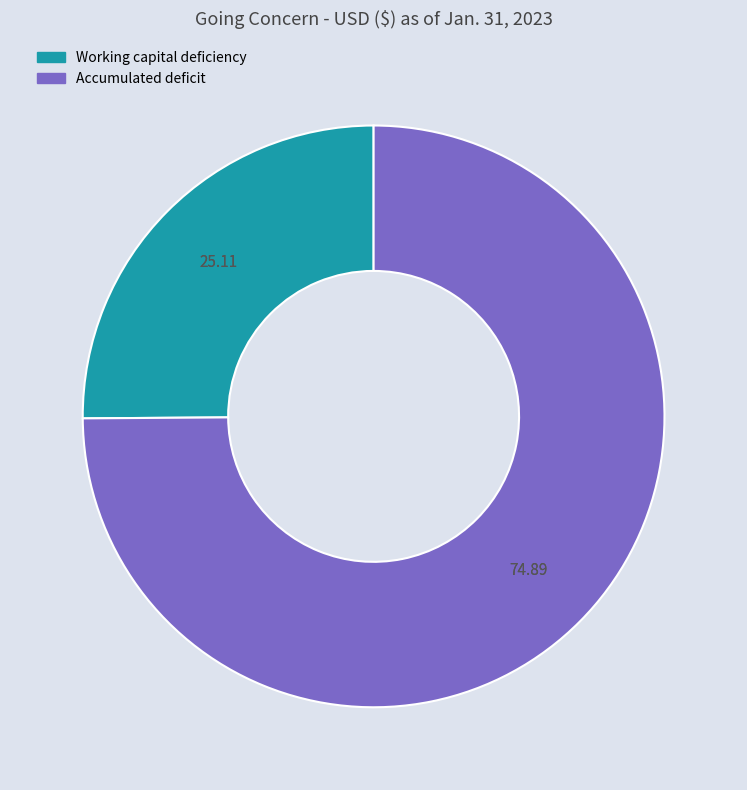

Rank the categories by value from lowest to highest.

Working capital deficiency, Accumulated deficit